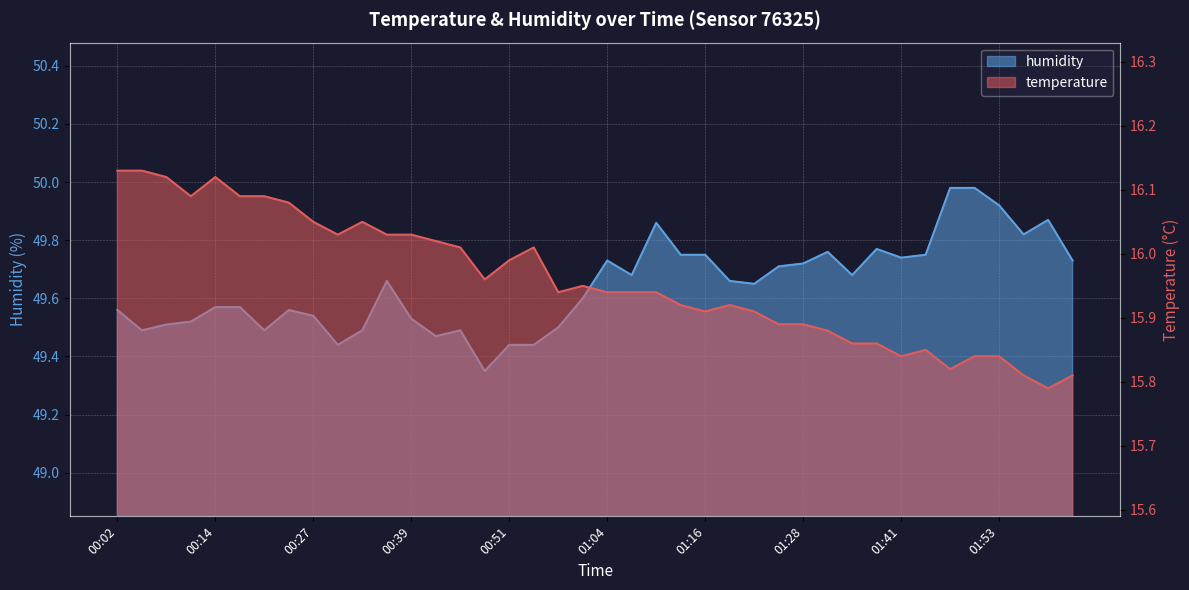

What is the lowest value of the temperature series?

15.8